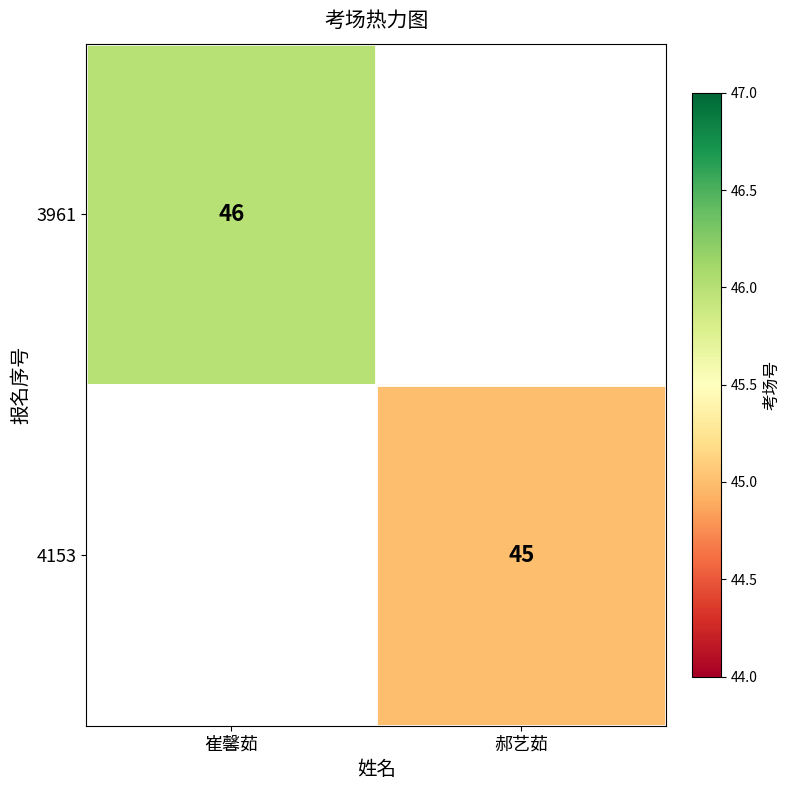

At how many categories does at least one series exceed 45?

1